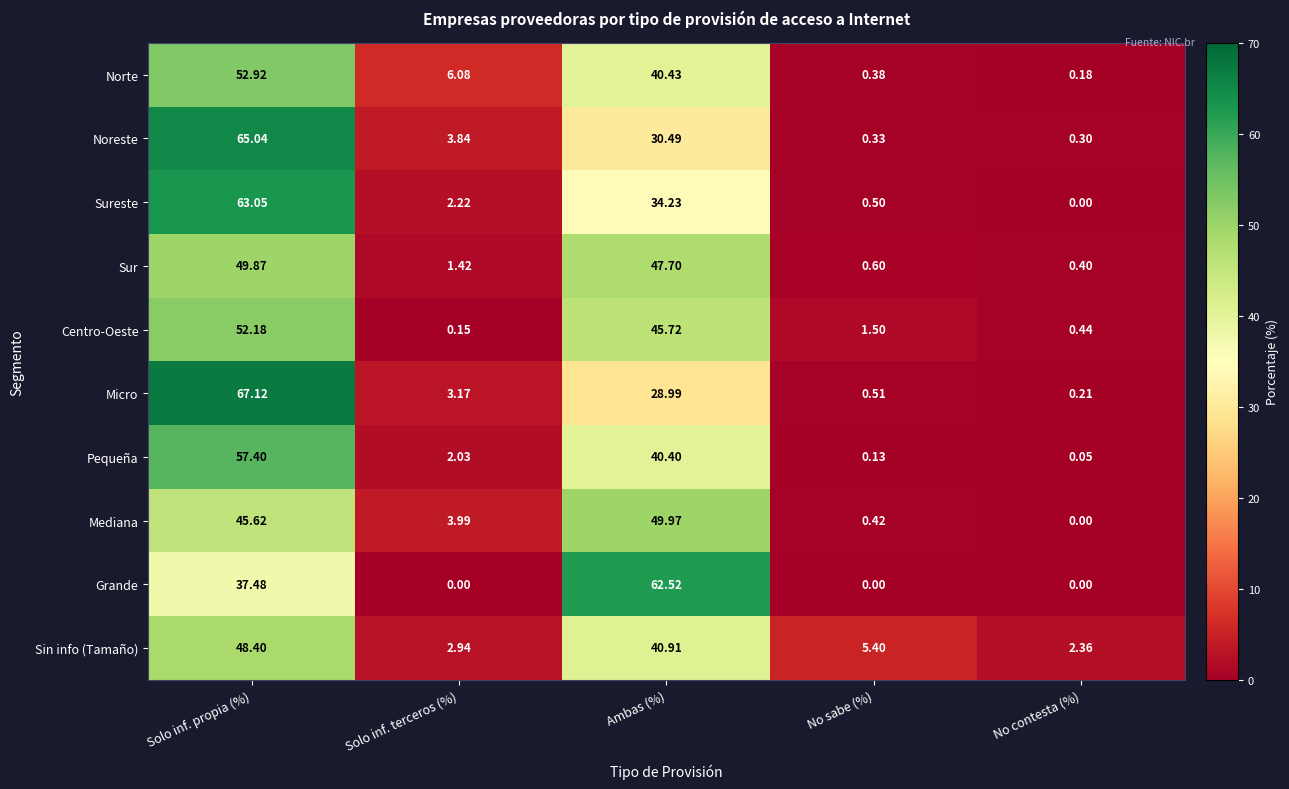

Which series changed the most between Solo inf. propia (%) and No sabe (%)?

Micro